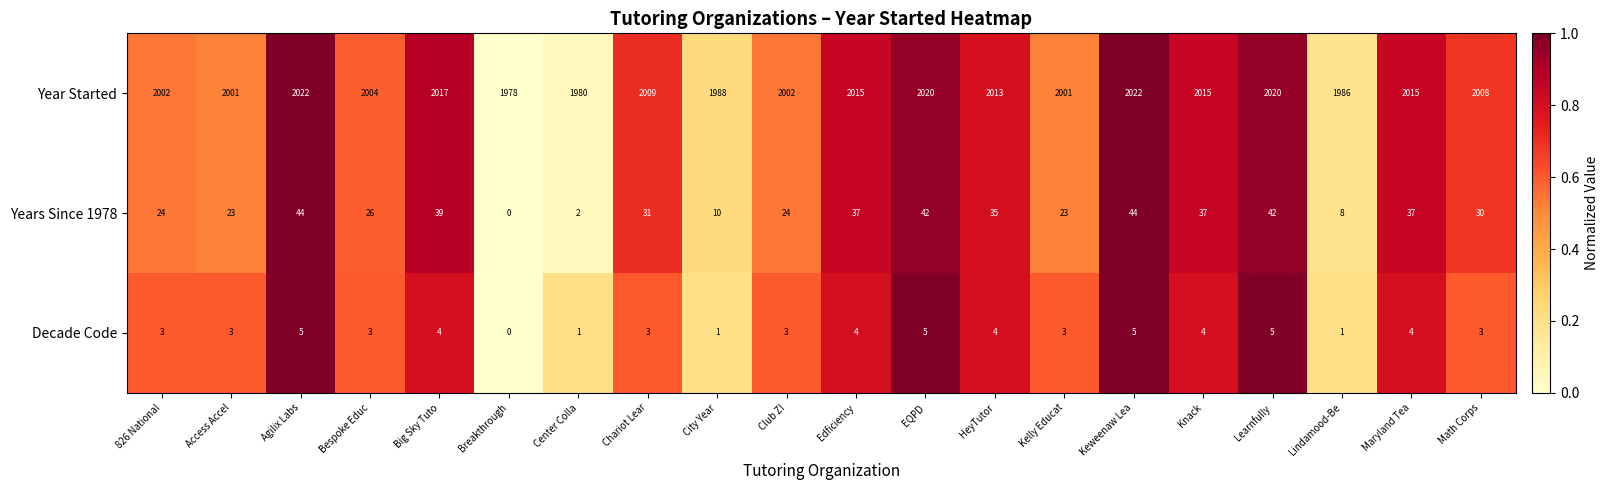

How many series are shown in this chart?

3